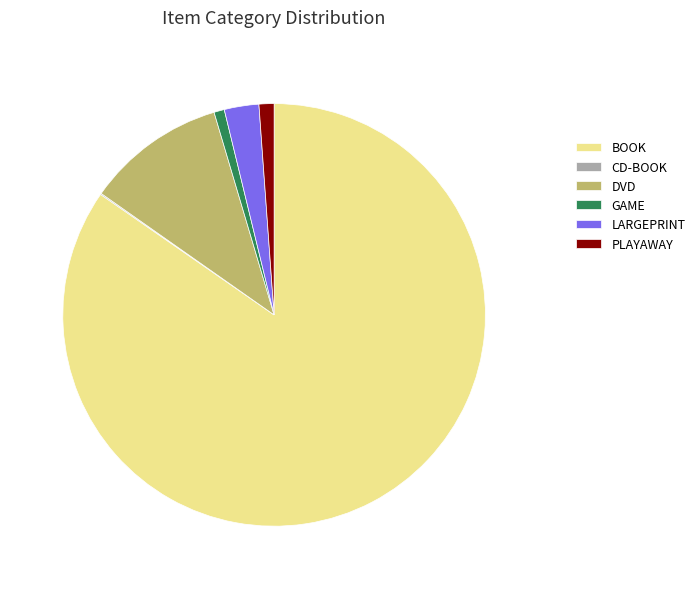

True or false: PLAYAWAY accounts for 1% of the total.

True